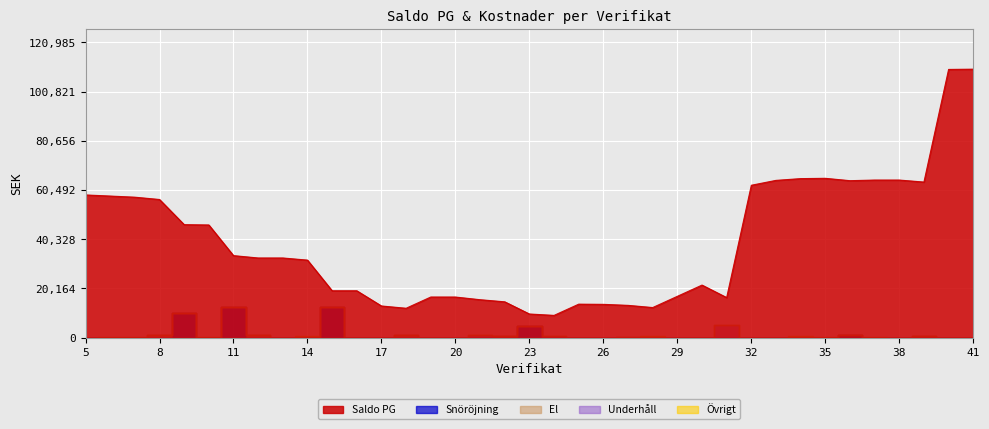

Which series has the largest range (max minus min)?

Saldo PG